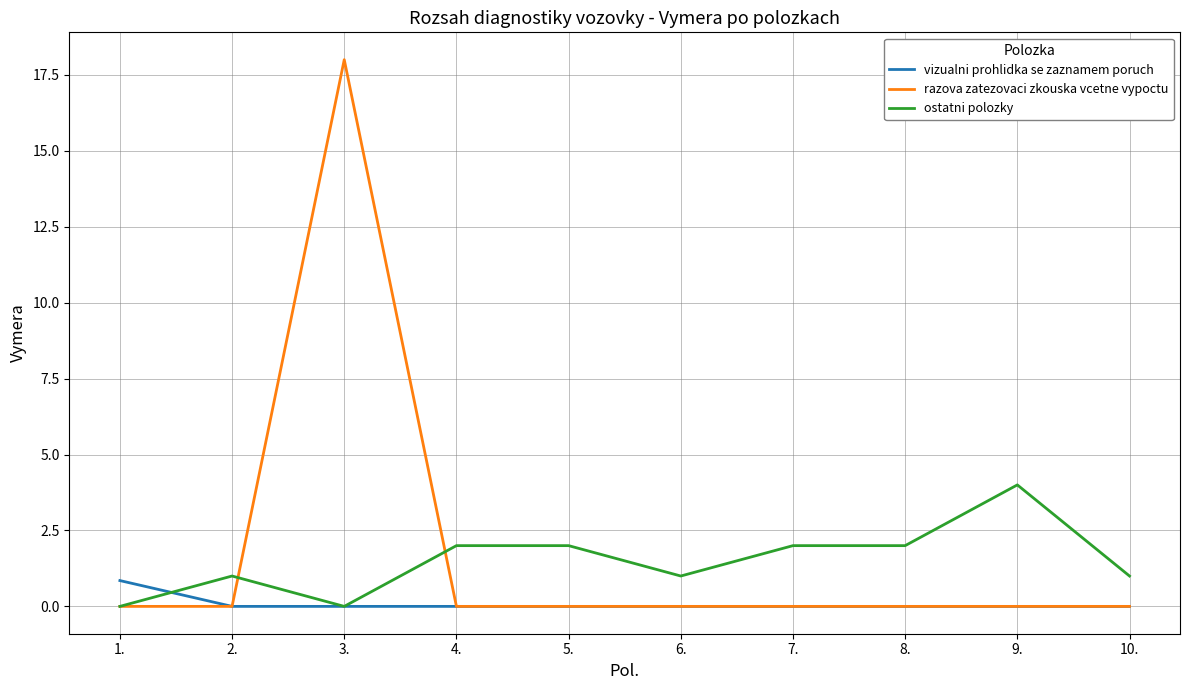

Which series ends up on top after the final intersection of ostatni polozky and razova zatezovaci zkouska vcetne vypoctu?

ostatni polozky